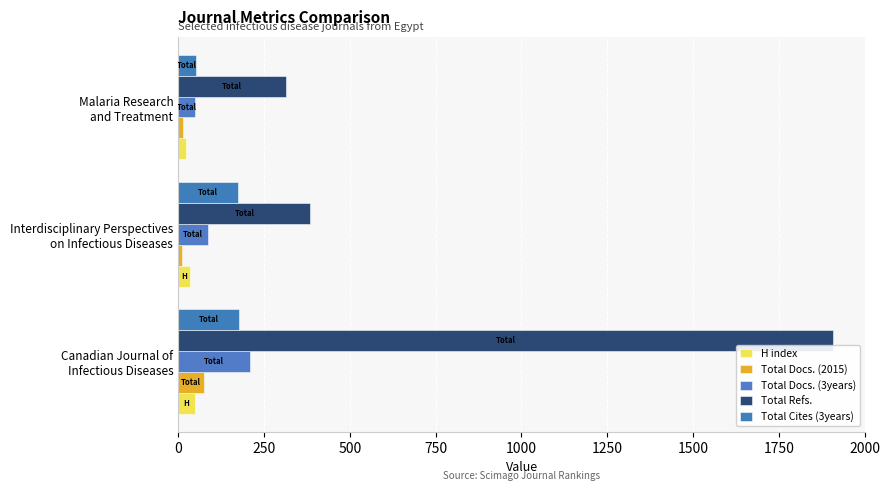

What are all the series names shown in the legend?

H index, Total Docs. (2015), Total Docs. (3years), Total Refs., Total Cites (3years)